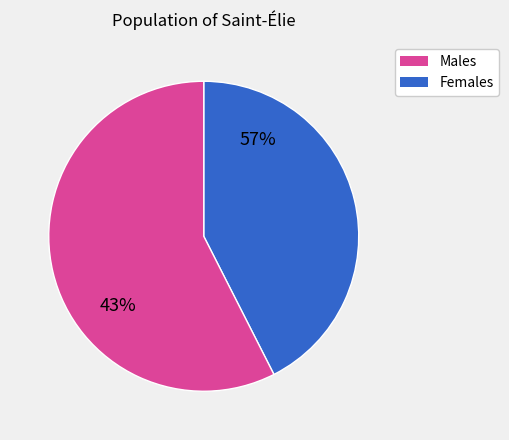

Does 10 represent more than half of the total?

No